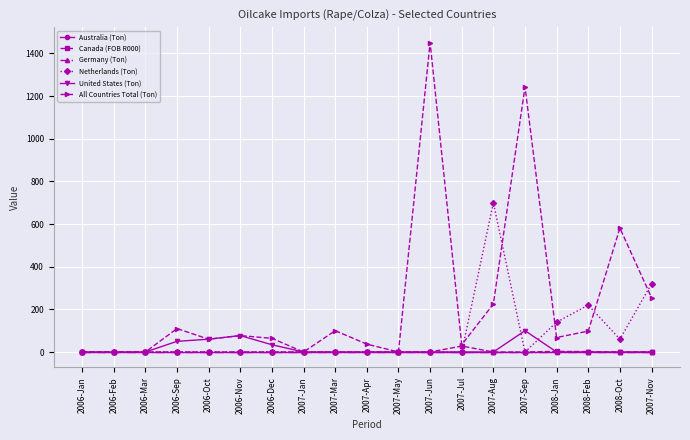

Reading left to right, extract all data points from this chart.

Australia (Ton): 0	0	0	0	0	0	0	0	0	0	0	0	0	0	0	0	0	0	0
Canada (FOB R000): 0	0	0	0	0	0	0	0	0	0	0	0	28	0	0	3	2	0	1
Germany (Ton): 0	0	0	0	0	0	0	0	0	0	0	0	0	0	0	0	0	0	0
Netherlands (Ton): 0	0	0	0	0	0	0	0	0	0	0	0	0	700	0	140	220	60	320
United States (Ton): 0	0	0	50	60	77	34	0	0	0	0	0	0	0	100	0	0	0	0
All Countries Total (Ton): 0	0	0	110	60	77	64	0	100	37	0	1451	34	225	1243	68	98	581	255